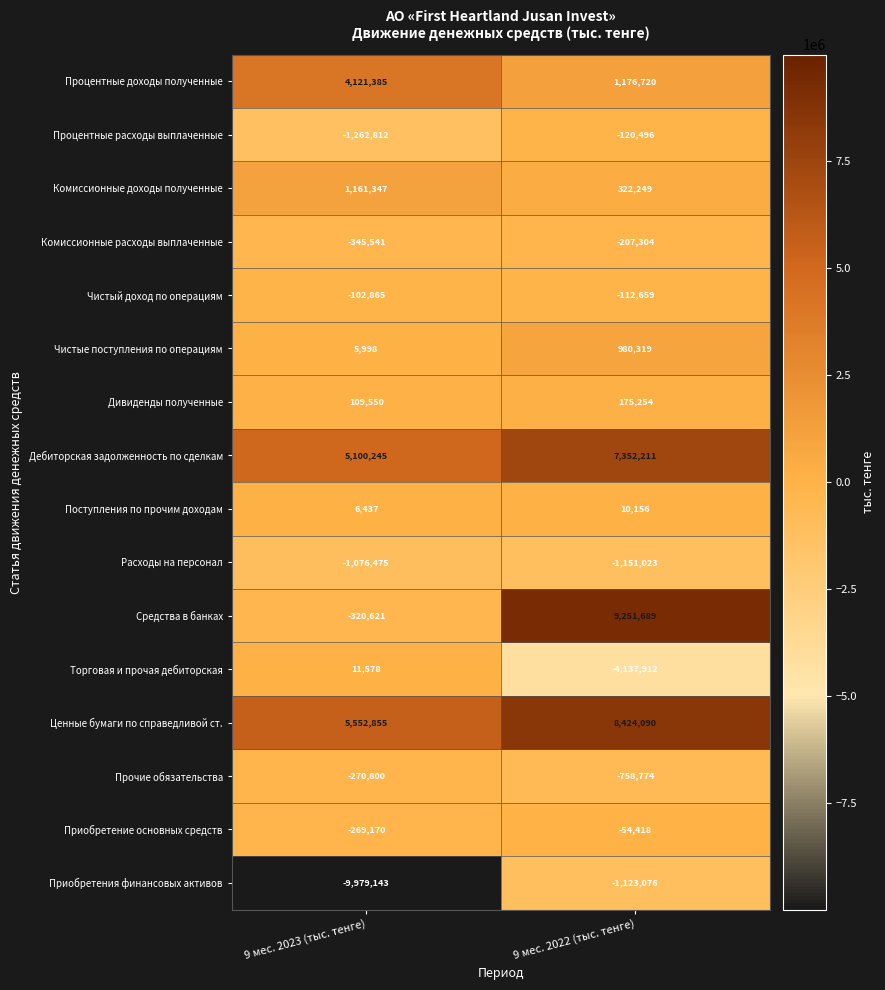

True or false: Расходы на персонал has a value of -435452 at 9 мес. 2023 (тыс. тенге).

False